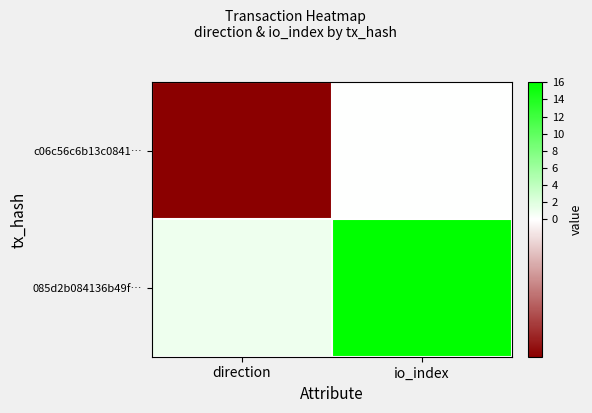

Count the number of categories in the chart.

2